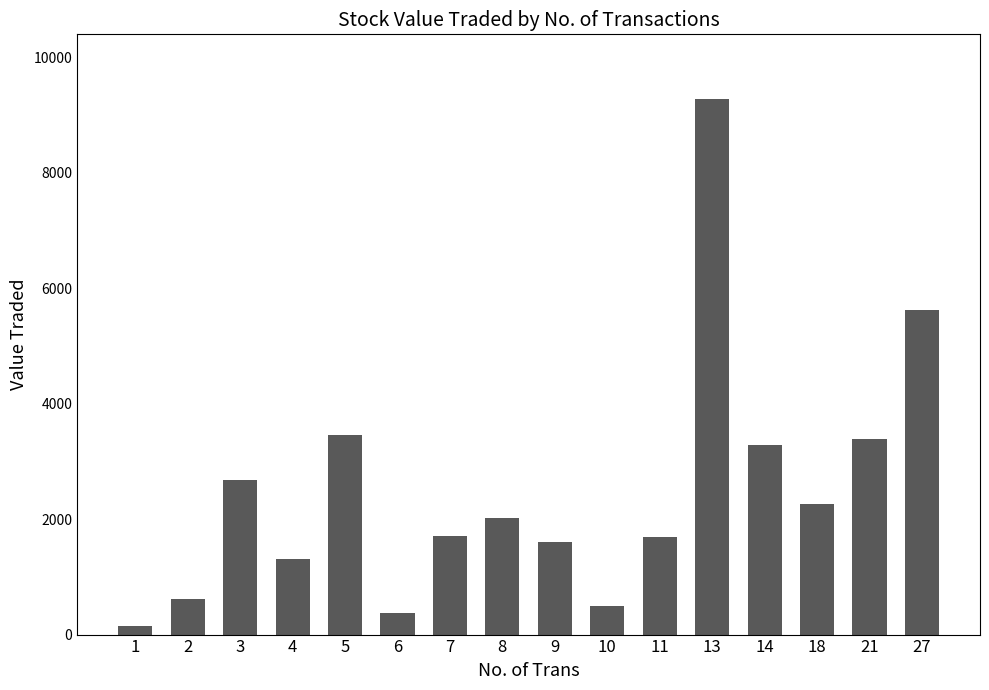

Does the chart contain any negative values?

No